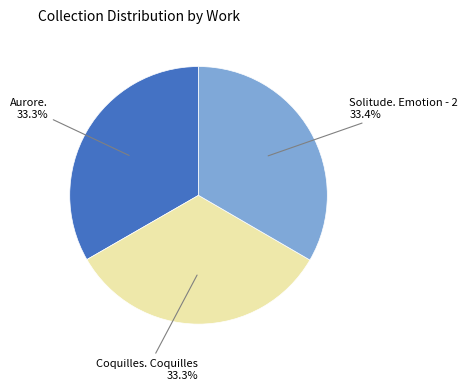

The Solitude. Emotion - 2 slice represents 28% of the pie. True or false?

False